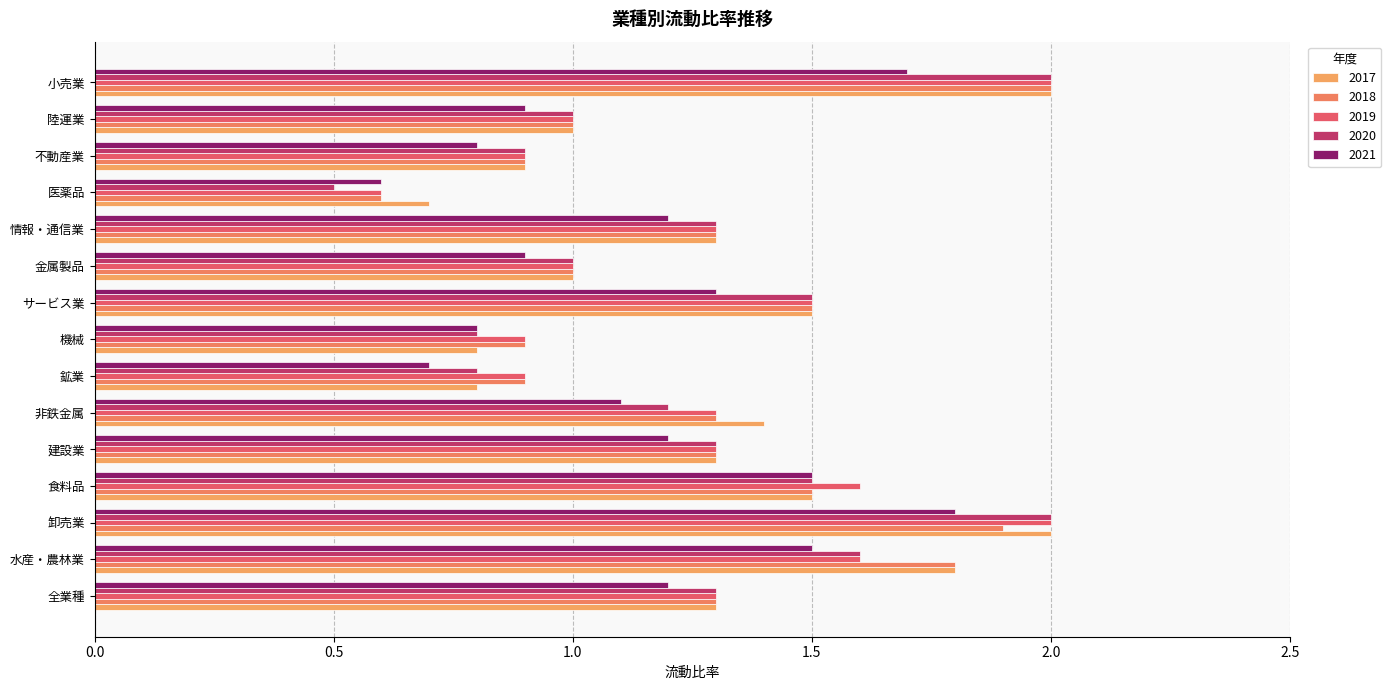

How many categories are shown in the chart?

15